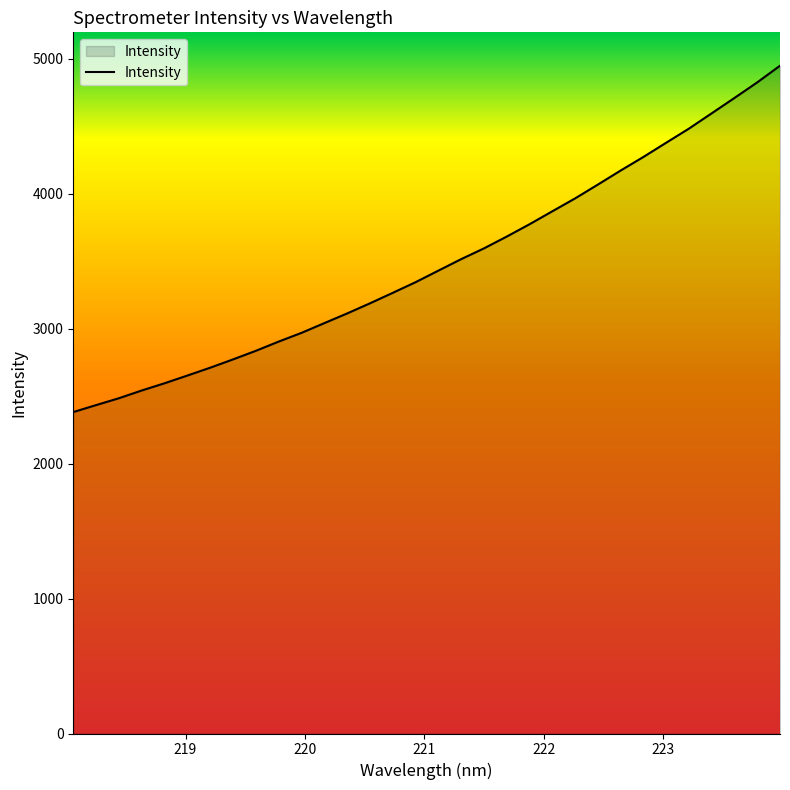

Reading right to left, transcribe all the data shown in this chart.

4950.1	4826.6	4711.1	4597.3	4483.7	4379.1	4273.5	4172.8	4068.7	3966.2	3870.7	3774.6	3683.2	3595.7	3515.9	3430.7	3345.1	3266.2	3188.5	3113.5	3041.8	2969.7	2905.1	2836.7	2773.1	2711.6	2653.5	2596.3	2542.7	2485.3	2434.5	2382.7